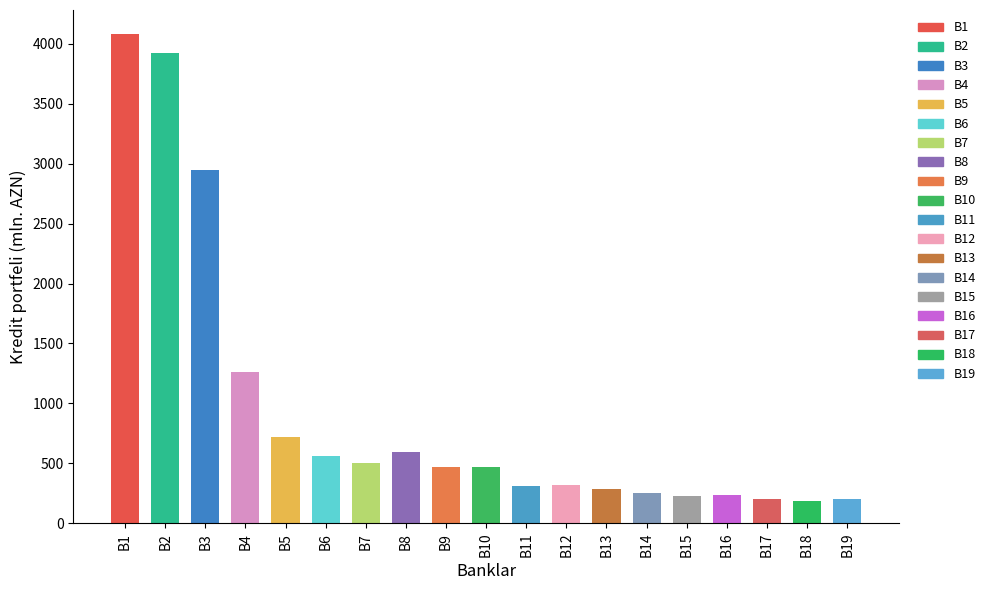

What is the difference between the second highest and minimum values in the IVR/2018 series?

3737.4